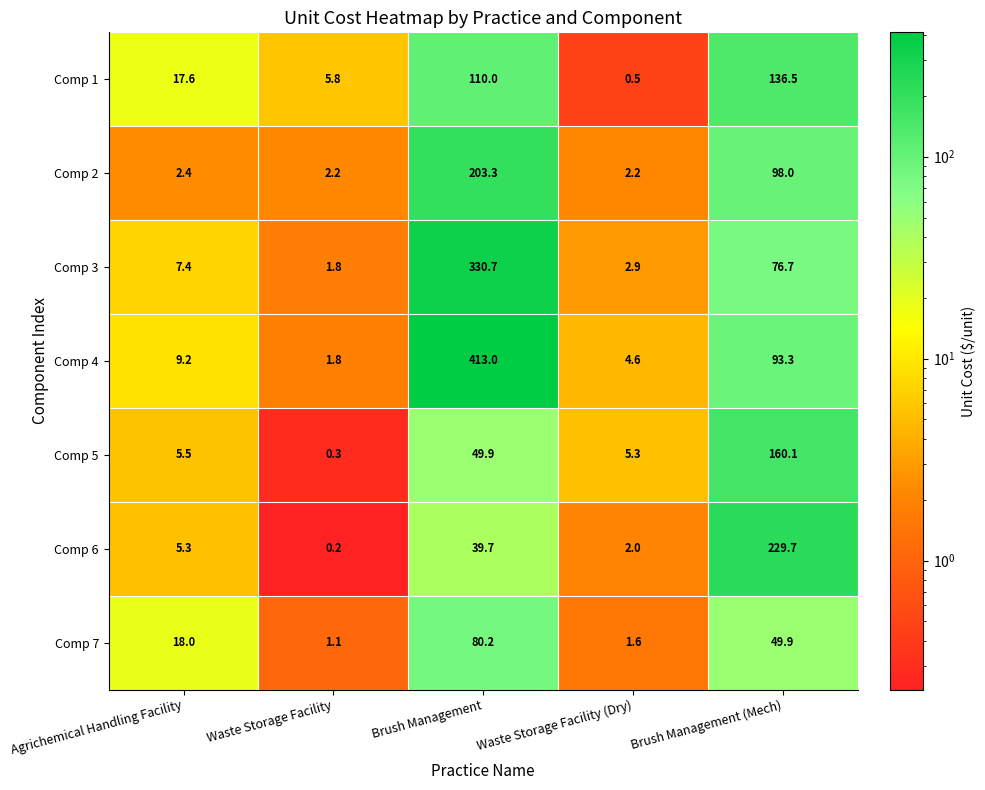

Rank the series at Brush Management from highest to lowest value.

Comp 4, Comp 3, Comp 2, Comp 1, Comp 7, Comp 5, Comp 6